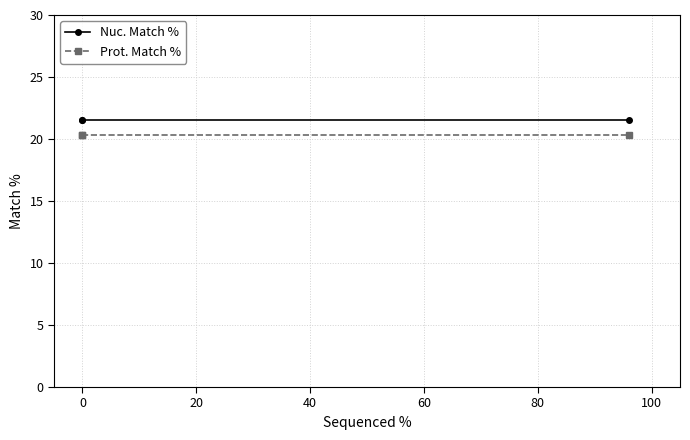

What is the highest value of the Prot. Match % series?

20.3